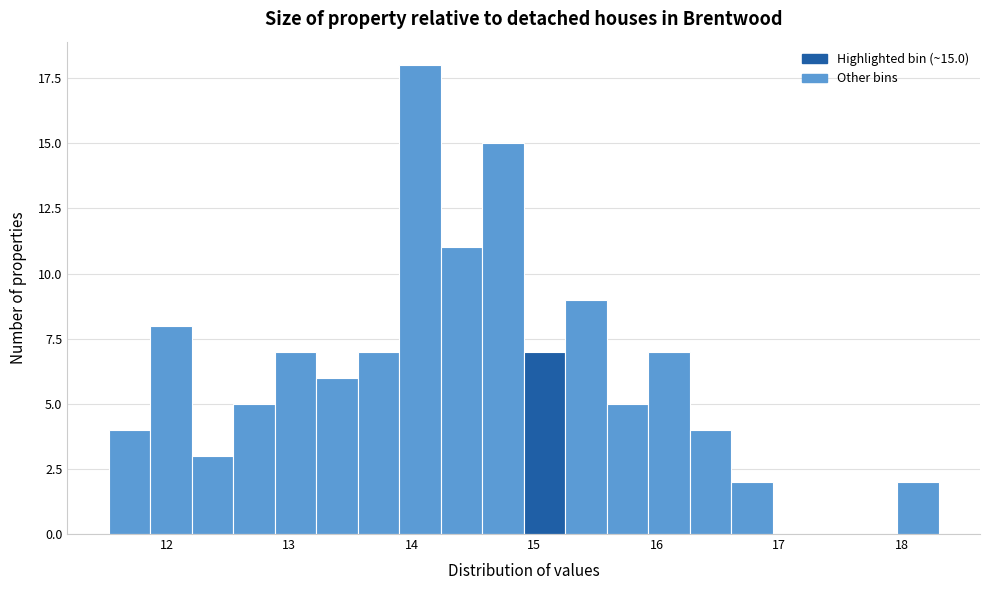

Read against the x-axis, roughly where is the centre of the tallest bar?

14.1